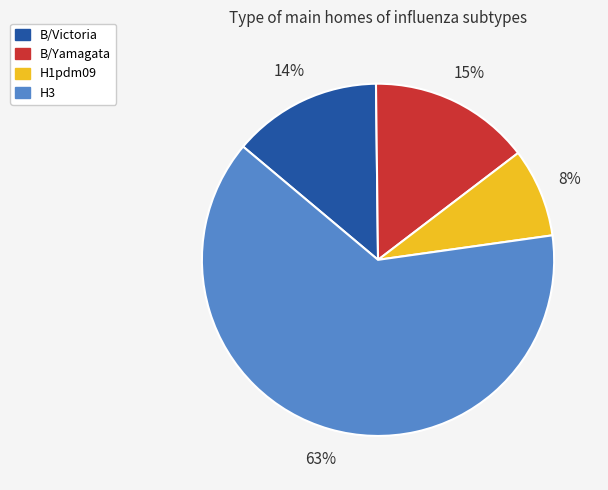

Approximately how many times larger is the value at H1pdm09 compared to B/Victoria?

0.6